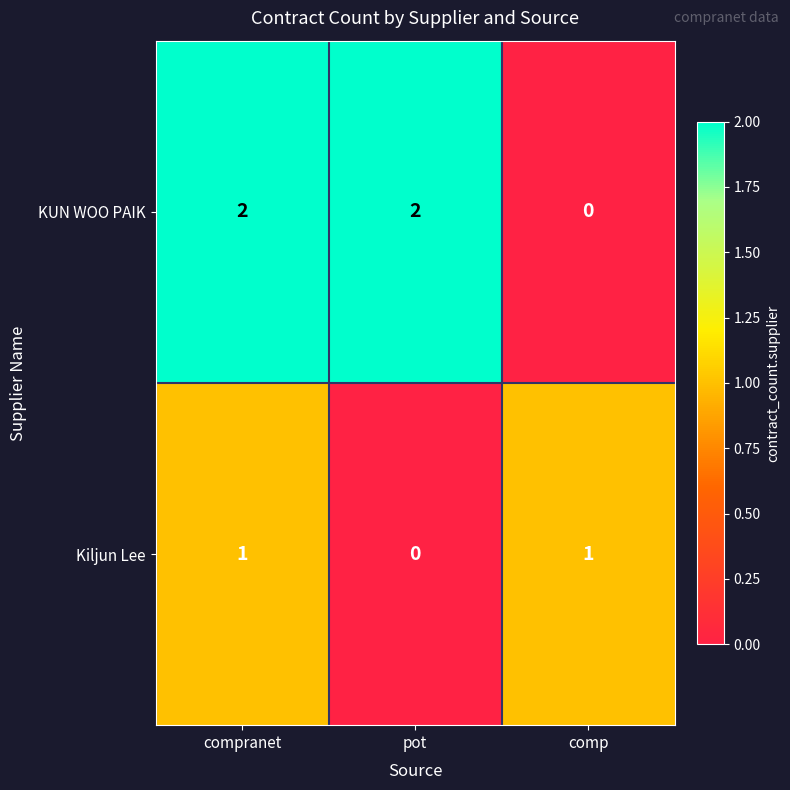

Which series has the largest range (max minus min)?

KUN WOO PAIK